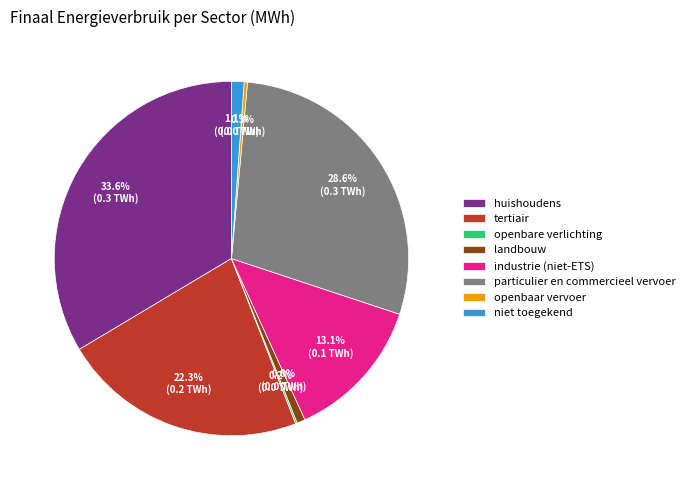

Do openbaar vervoer and particulier en commercieel vervoer together represent more than half of the pie?

No